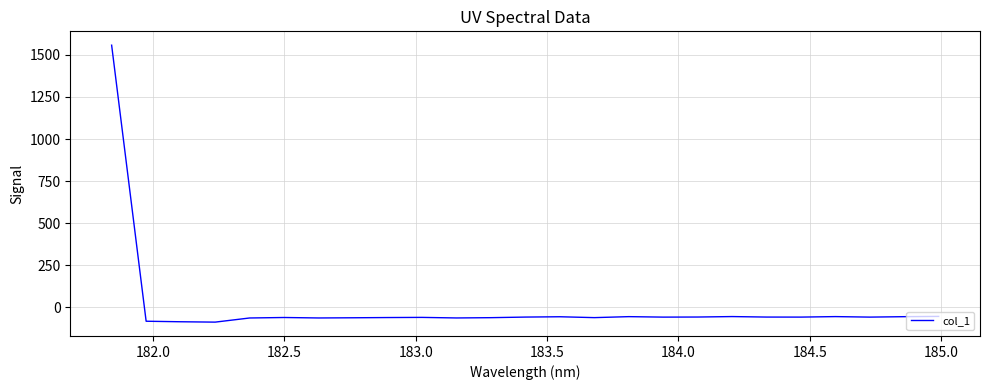

What is the maximum value shown in the chart?

1557.2